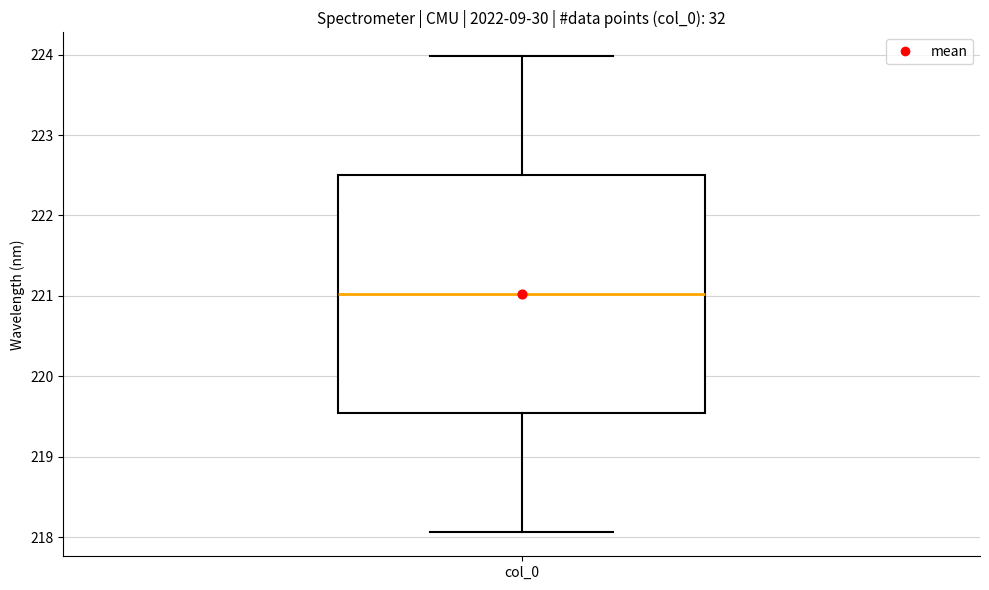

Read this box plot against the y-axis: the position of the median line, the range covered by the box, and the ends of both whiskers. The values are not printed on the chart, so give them approximately, as read against the axis.

median 221.0, box 219.5 to 222.5, whiskers 218.1 to 224.0